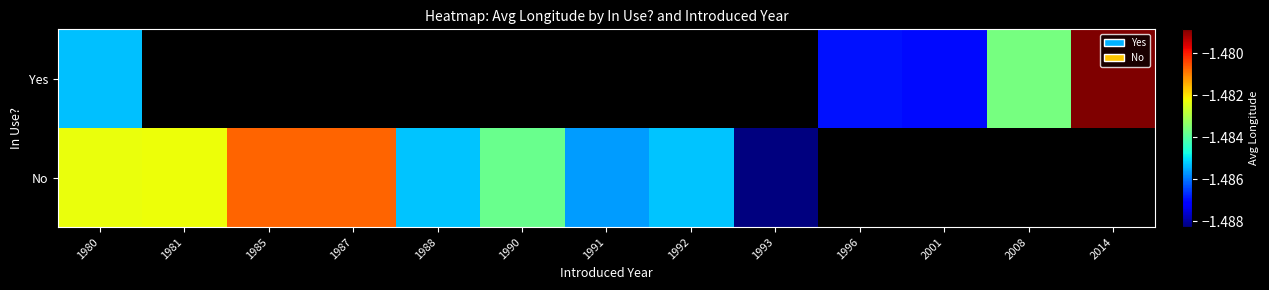

At which category is the sum across all series the highest?

1980